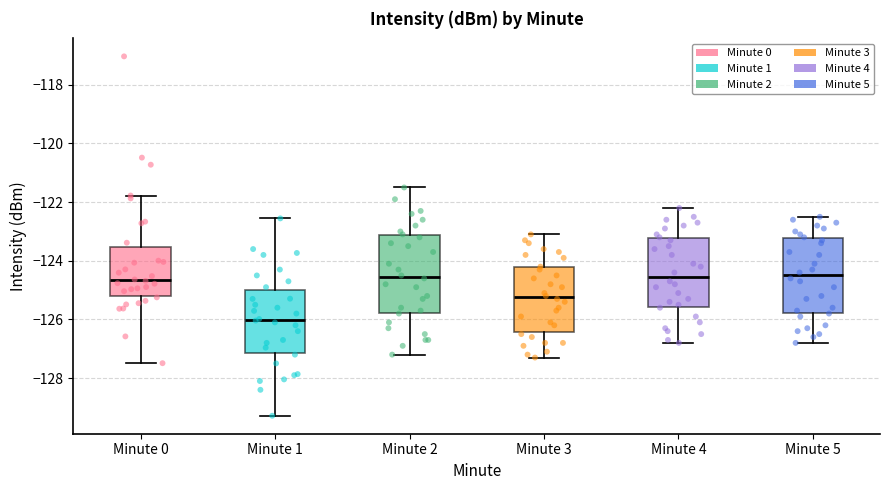

Reading left to right, read every box against the y-axis: the position of its median line, the range the box covers, and the ends of its whiskers. The values are not printed on the chart, so give them approximately, as read against the axis.

Minute 0: median -124.6, box -125.2 to -123.6, whiskers -127.4 to -121.8
Minute 1: median -126.0, box -127.2 to -125.0, whiskers -129.2 to -122.6
Minute 2: median -124.6, box -125.8 to -123.2, whiskers -127.2 to -121.4
Minute 3: median -125.2, box -126.4 to -124.2, whiskers -127.2 to -123.0
Minute 4: median -124.6, box -125.6 to -123.2, whiskers -126.8 to -122.2
Minute 5: median -124.4, box -125.8 to -123.2, whiskers -126.8 to -122.4